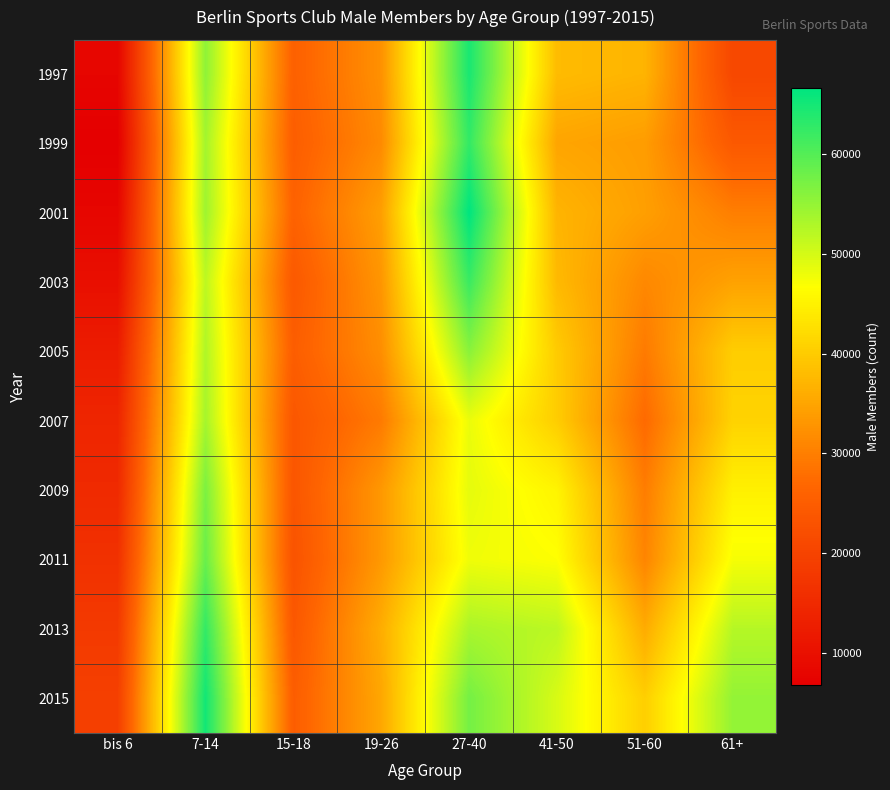

Reading left to right, transcribe all the data shown in this chart.

1997: bis 6=7926	7-14=55478	15-18=25723	19-26=32377	27-40=64654	41-50=37926	51-60=36917	61+=20810
1999: bis 6=6736	7-14=53825	15-18=25144	19-26=31543	27-40=62655	41-50=34973	51-60=33879	61+=24213
2001: bis 6=8024	7-14=54228	15-18=26005	19-26=34206	27-40=66677	41-50=36971	51-60=34215	61+=29926
2003: bis 6=9833	7-14=51887	15-18=24210	19-26=33026	27-40=62088	41-50=37693	51-60=31203	61+=34580
2005: bis 6=12357	7-14=52869	15-18=25151	19-26=32004	27-40=55921	41-50=39934	51-60=29453	61+=40244
2007: bis 6=14173	7-14=53691	15-18=23851	19-26=29459	27-40=48228	41-50=40196	51-60=27259	61+=40950
2009: bis 6=15024	7-14=56931	15-18=23603	19-26=33296	27-40=48671	41-50=45303	51-60=29766	61+=44830
2011: bis 6=16429	7-14=58454	15-18=23057	19-26=33410	27-40=47841	41-50=46778	51-60=30797	61+=47364
2013: bis 6=18168	7-14=62665	15-18=24016	19-26=36028	27-40=53312	41-50=51928	51-60=35842	61+=52420
2015: bis 6=19254	7-14=65249	15-18=25112	19-26=35229	27-40=57496	41-50=49734	51-60=40420	61+=55097